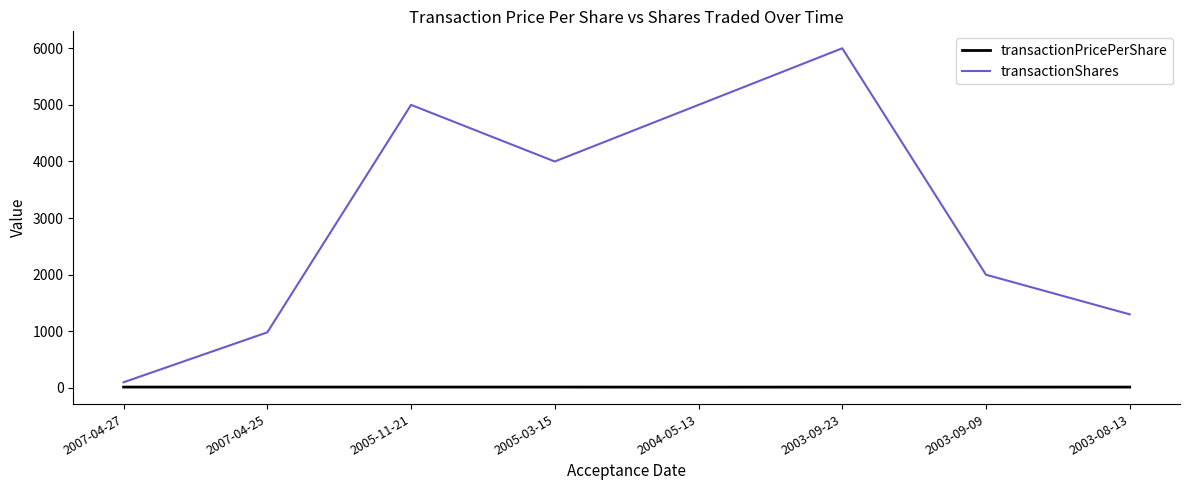

Is the value of transactionPricePerShare at 2004-05-13 greater than the value of transactionShares at 2004-05-13?

No